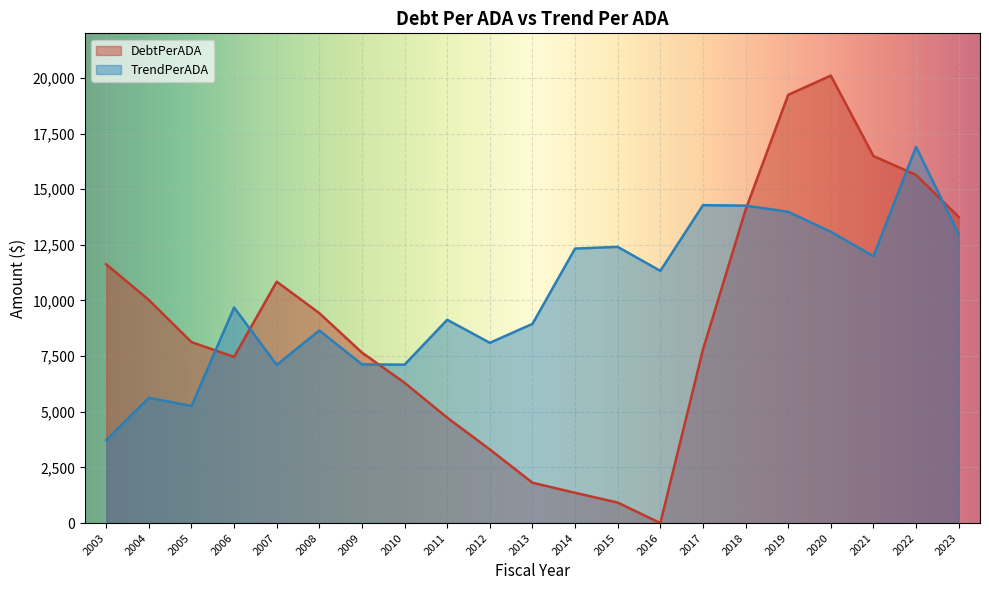

How many lines are shown in the chart?

2